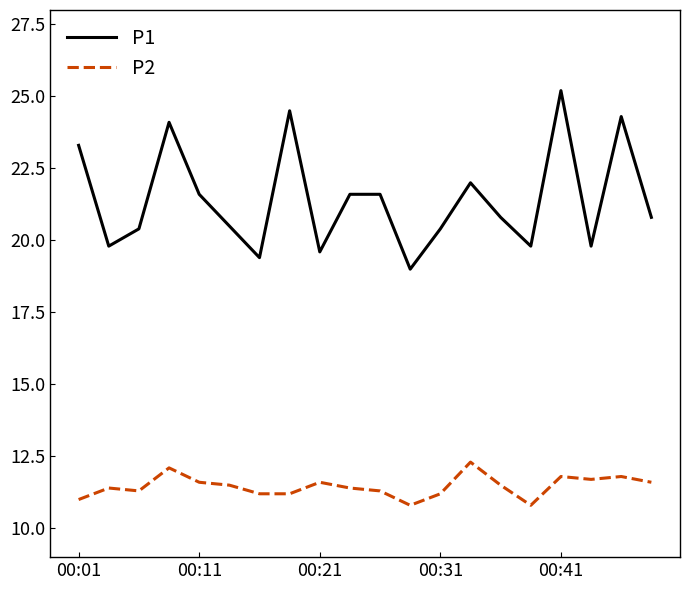

At how many categories does at least one series exceed 10?

20